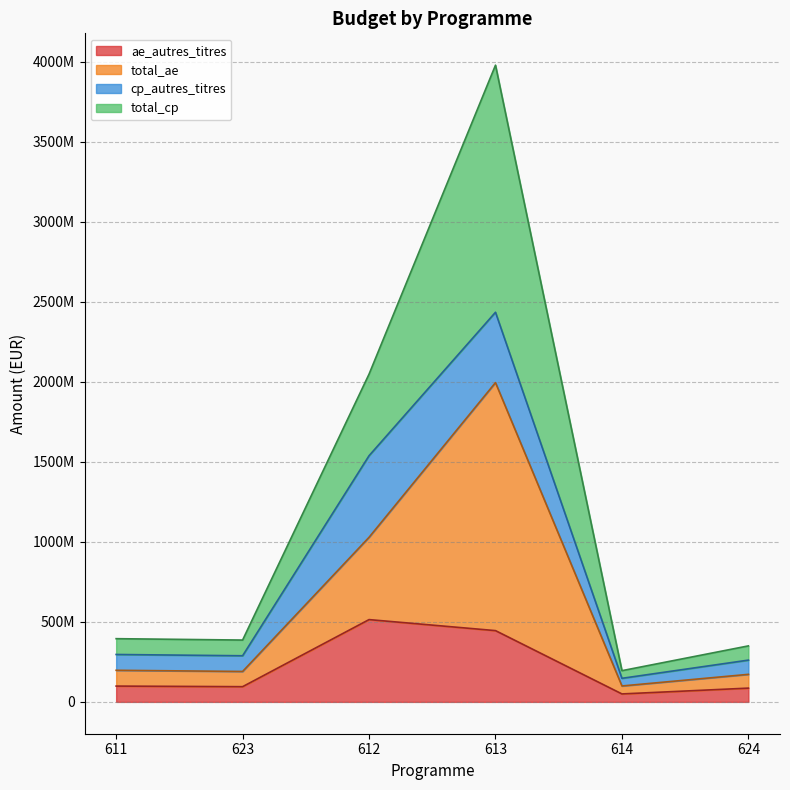

What are all the series names shown in the legend?

ae_autres_titres, total_ae, cp_autres_titres, total_cp